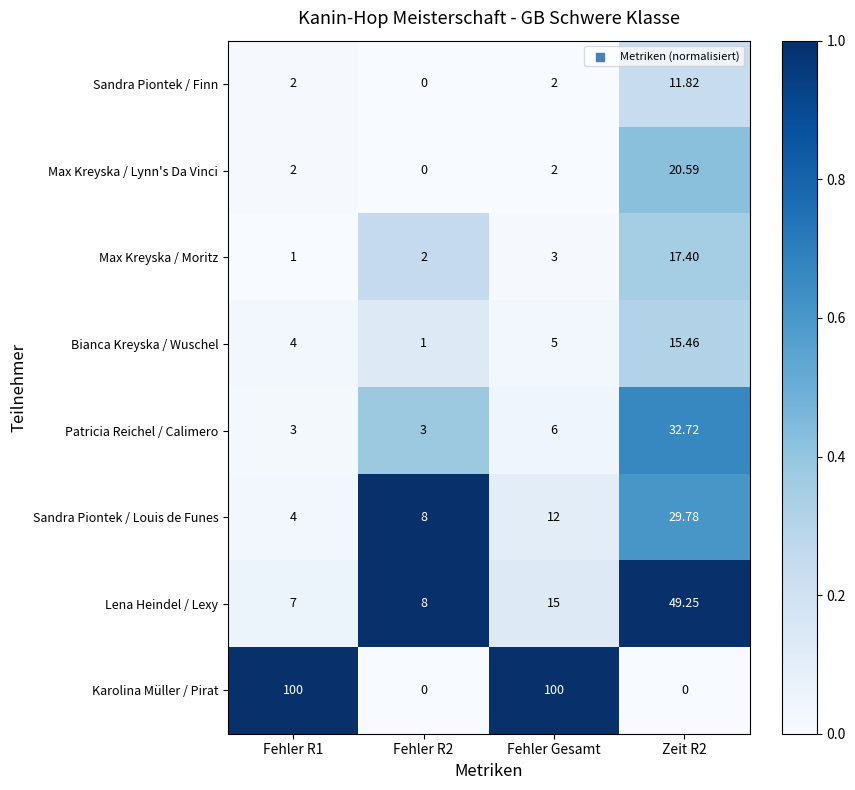

Count the number of categories in the chart.

4